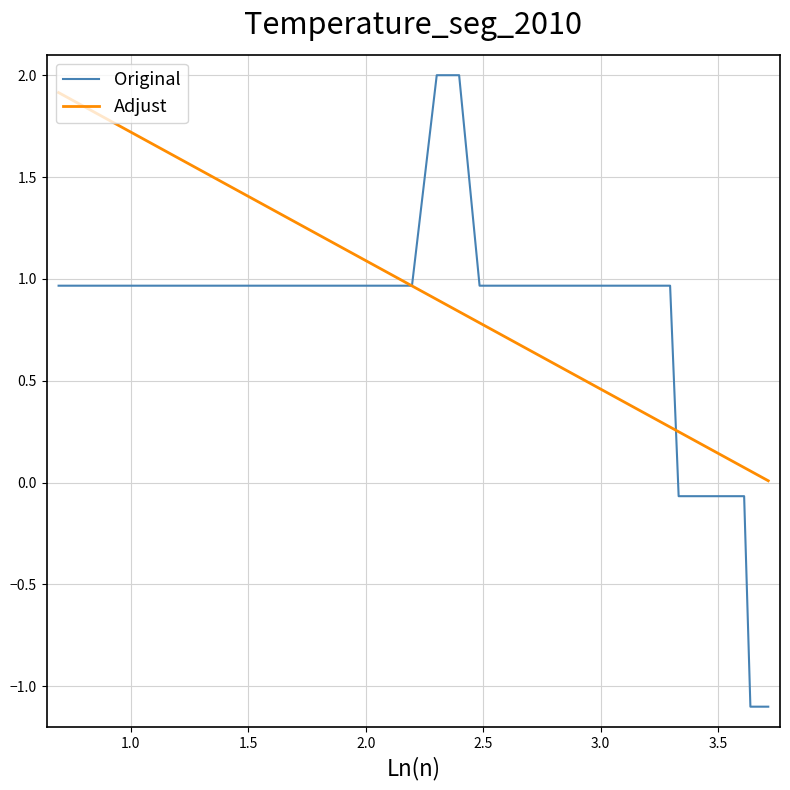

Which series has the largest range (max minus min)?

Original